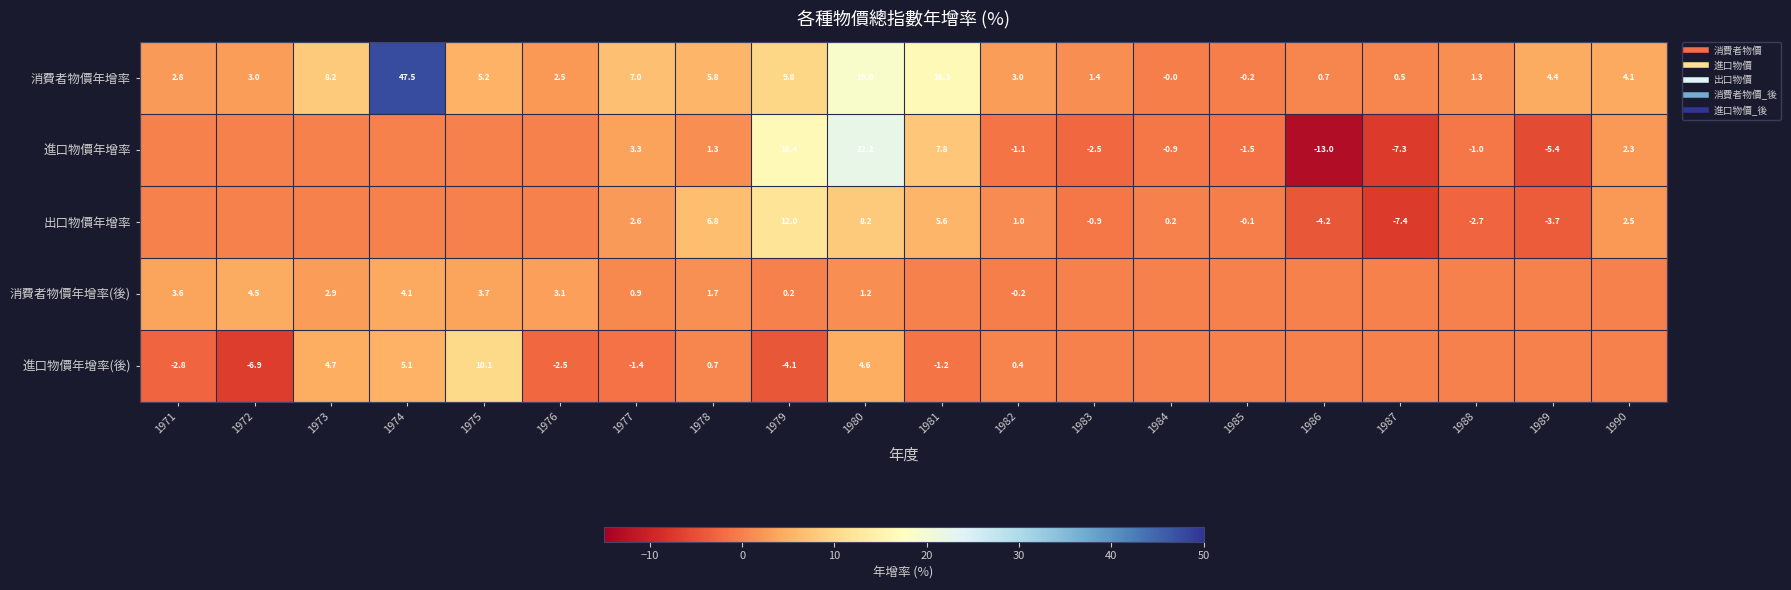

Between 1973 and 1981, which series saw the biggest shift?

消費者物價年增率